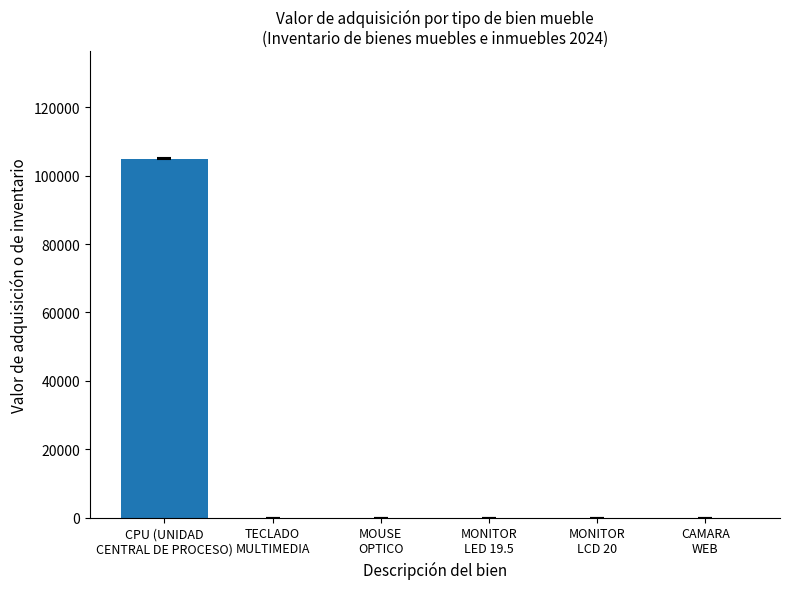

Are the bars grouped side by side (vs. stacked)?

No